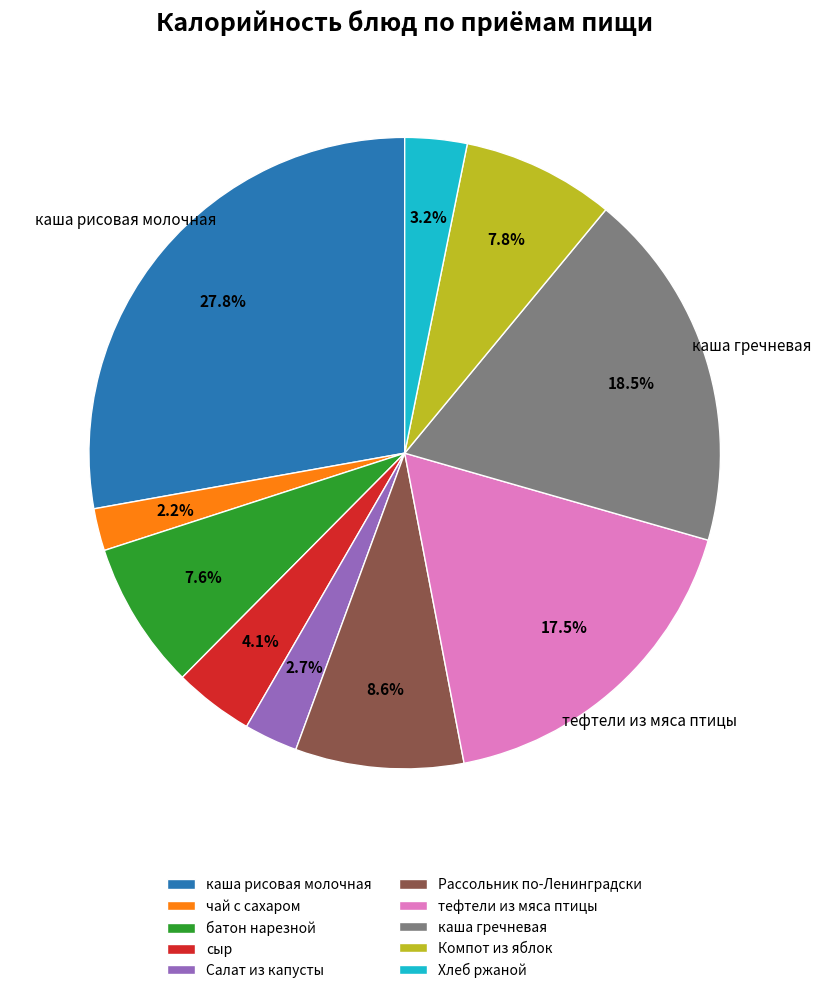

How many slices are in this pie chart?

10